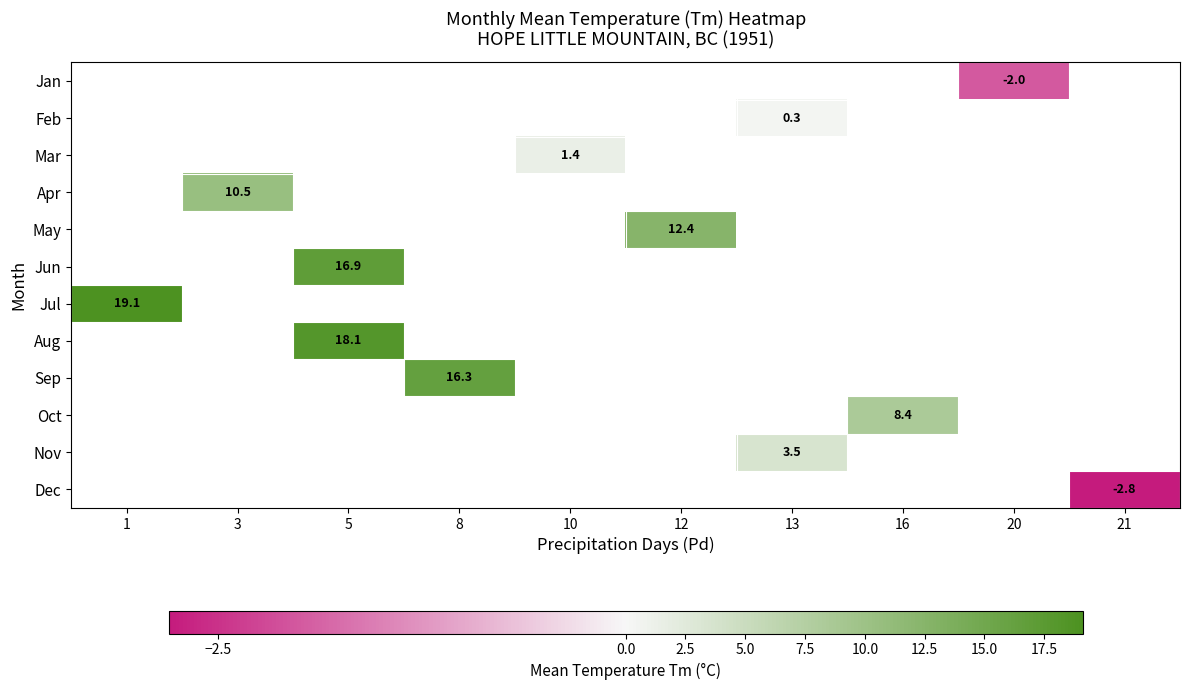

How many distinct data groups are displayed?

12